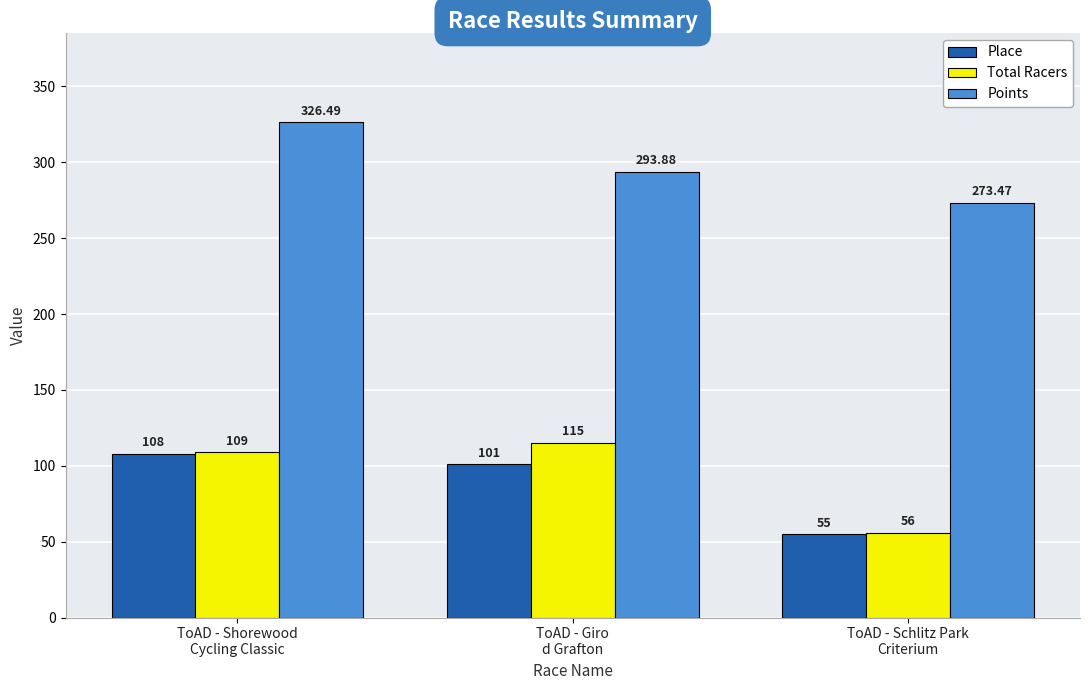

What is the approximate value of Place at ToAD - Giro
d Grafton?

101.0